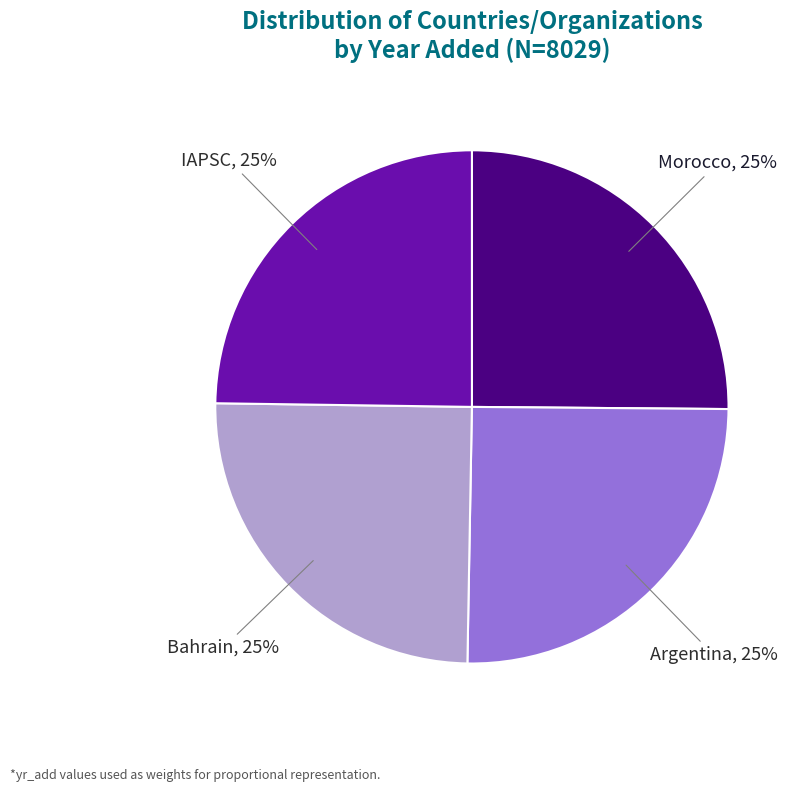

Is it true that IAPSC is 25% of the pie?

True